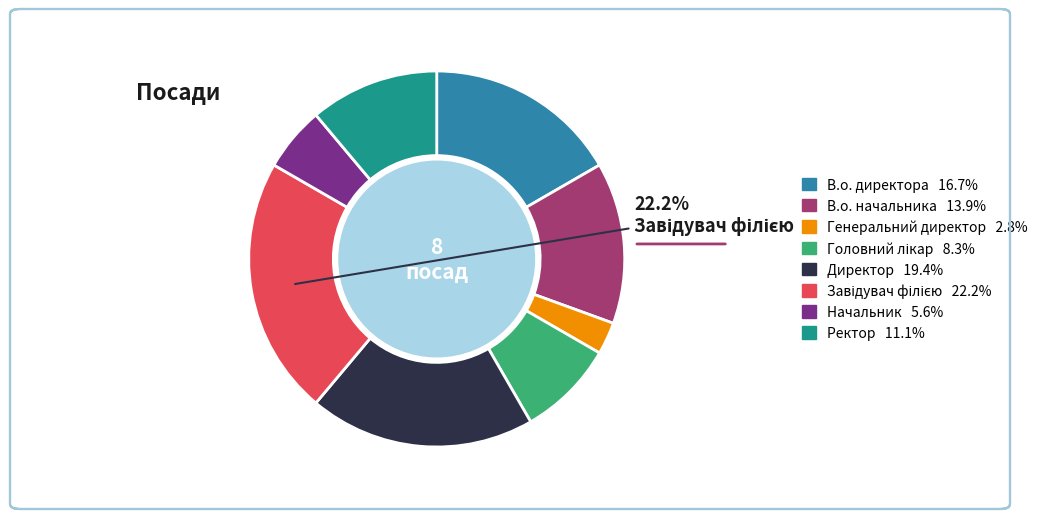

To the nearest percent, what is the average slice percentage?

12%